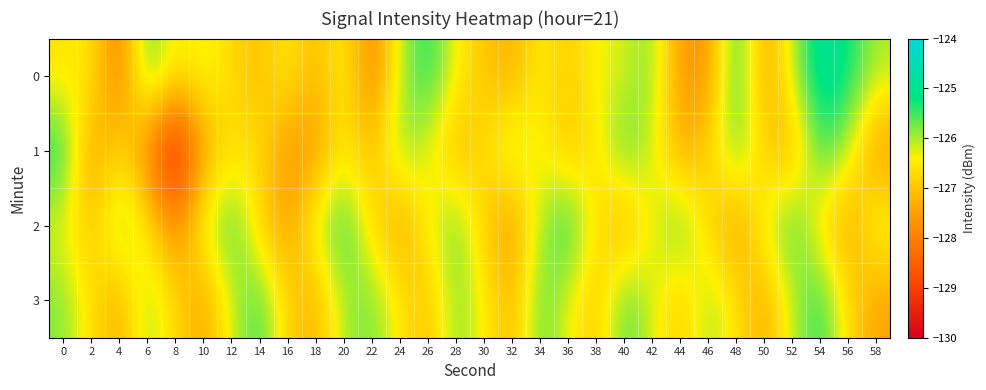

What is the greatest value displayed?

-124.7